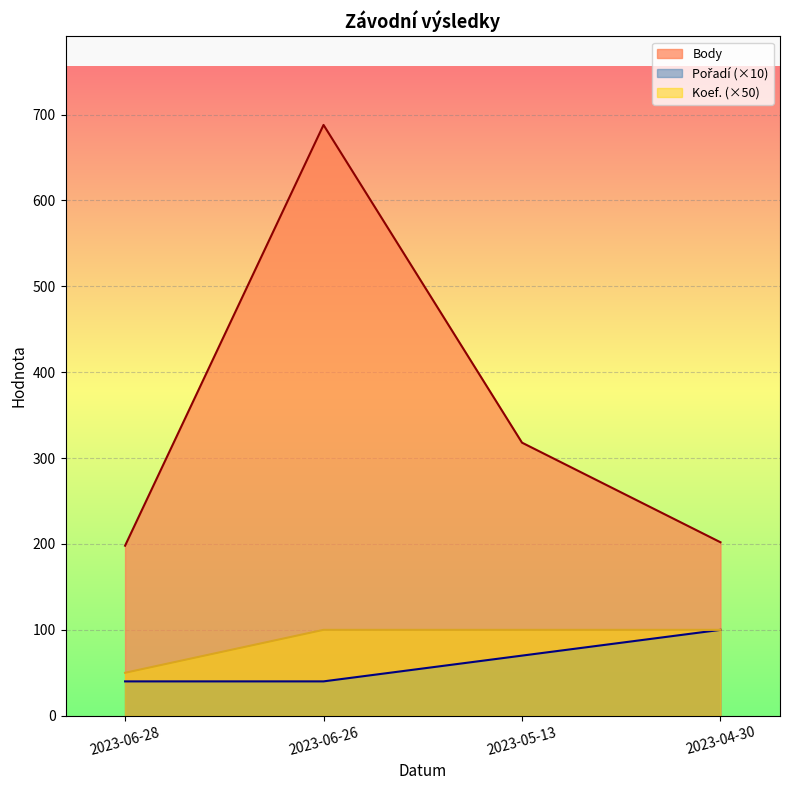

True or false: Koef. and Pořadí intersect in this chart.

False